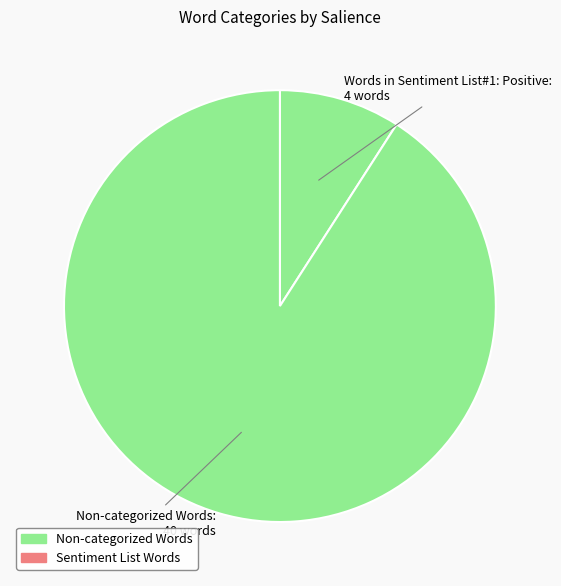

Which category has the biggest portion of the pie?

Non-categorized Words